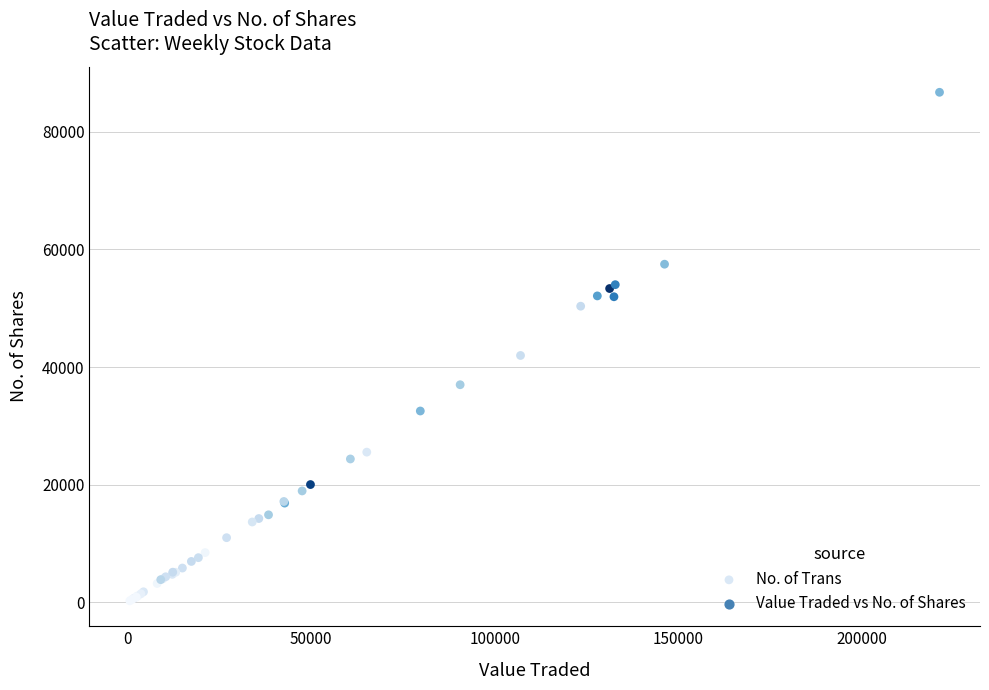

What Y value in the scatter plot is closest to 43486?

41972